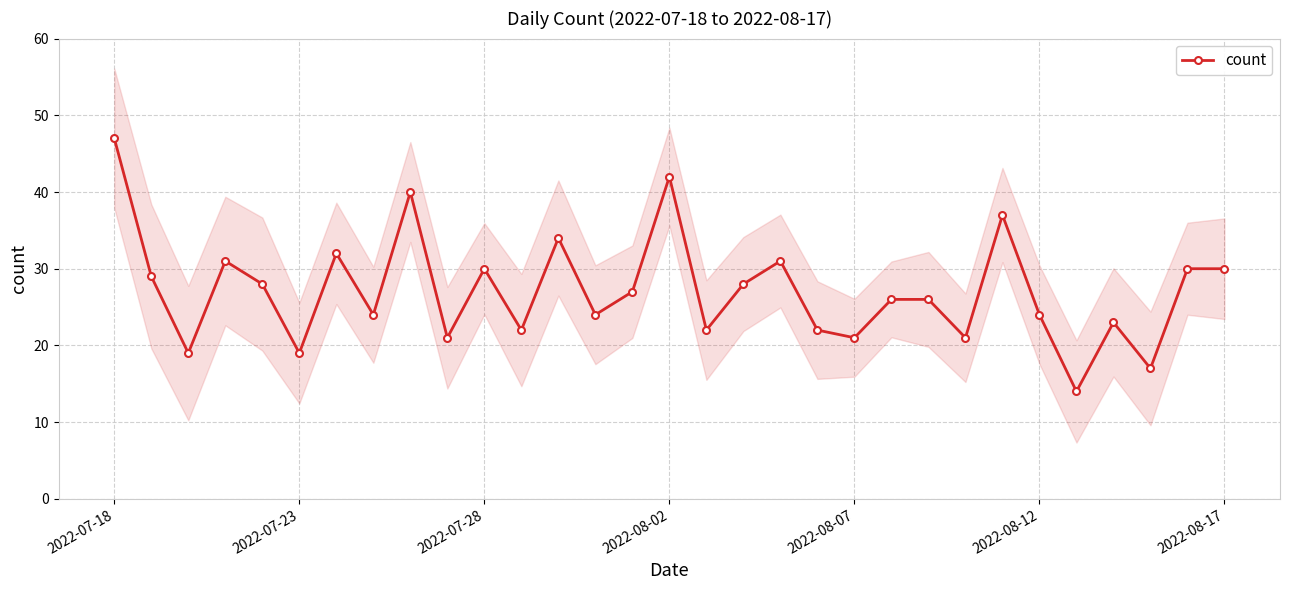

Reading left to right, transcribe all the data shown in this chart.

47	29	19	31	28	19	32	24	40	21	30	22	34	24	27	42	22	28	31	22	21	26	26	21	37	24	14	23	17	30	30